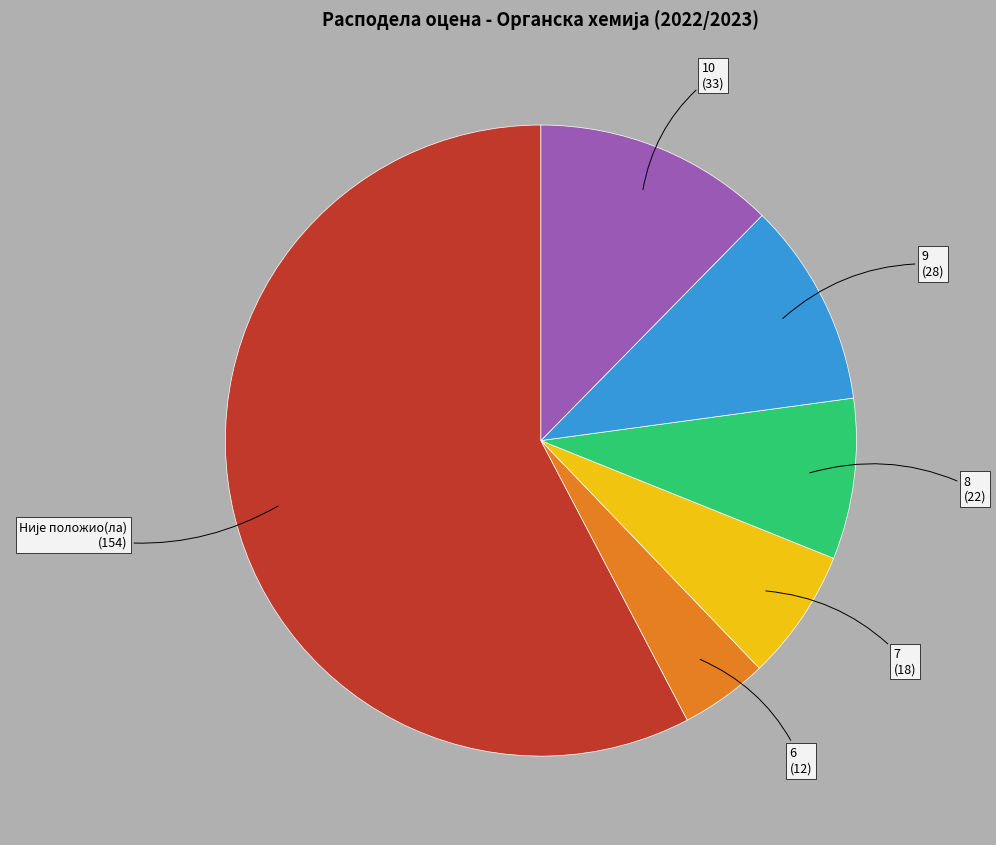

Which category has the smallest portion of the pie?

6